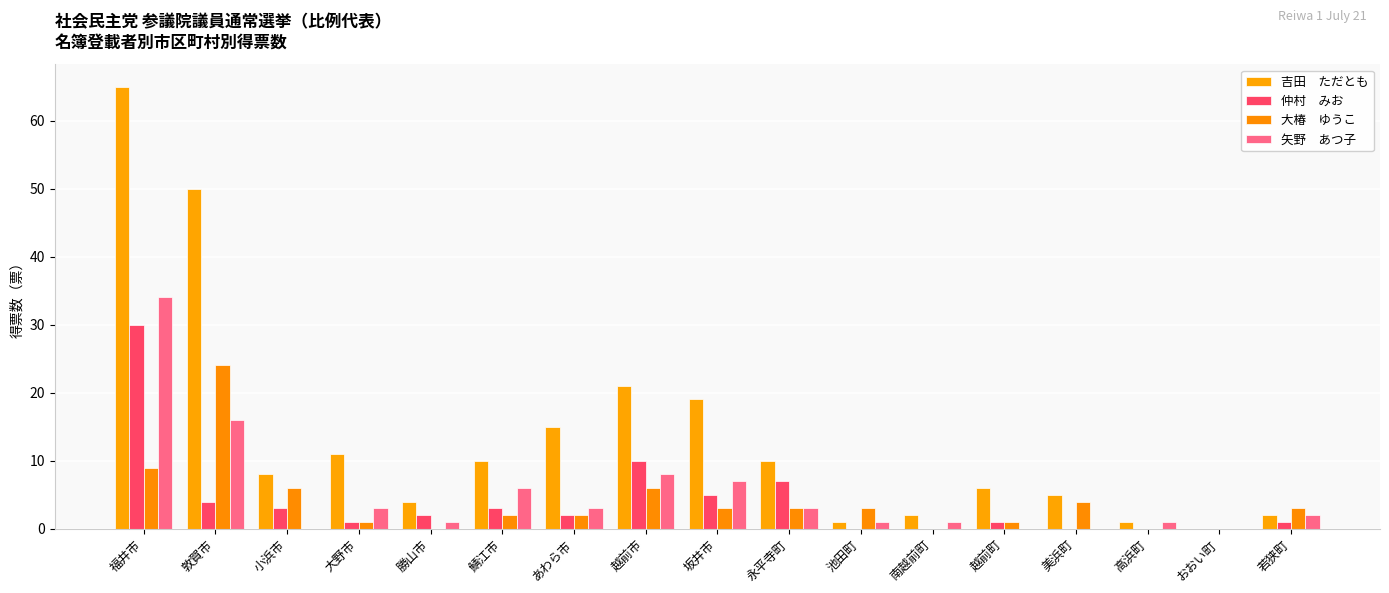

What position from the left is 越前町?

13